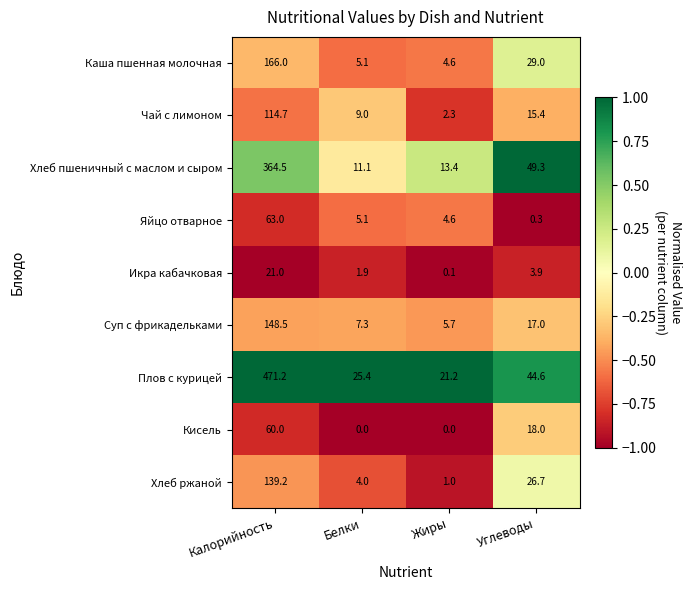

Which series changed the most between Калорийность and Углеводы?

Плов с курицей